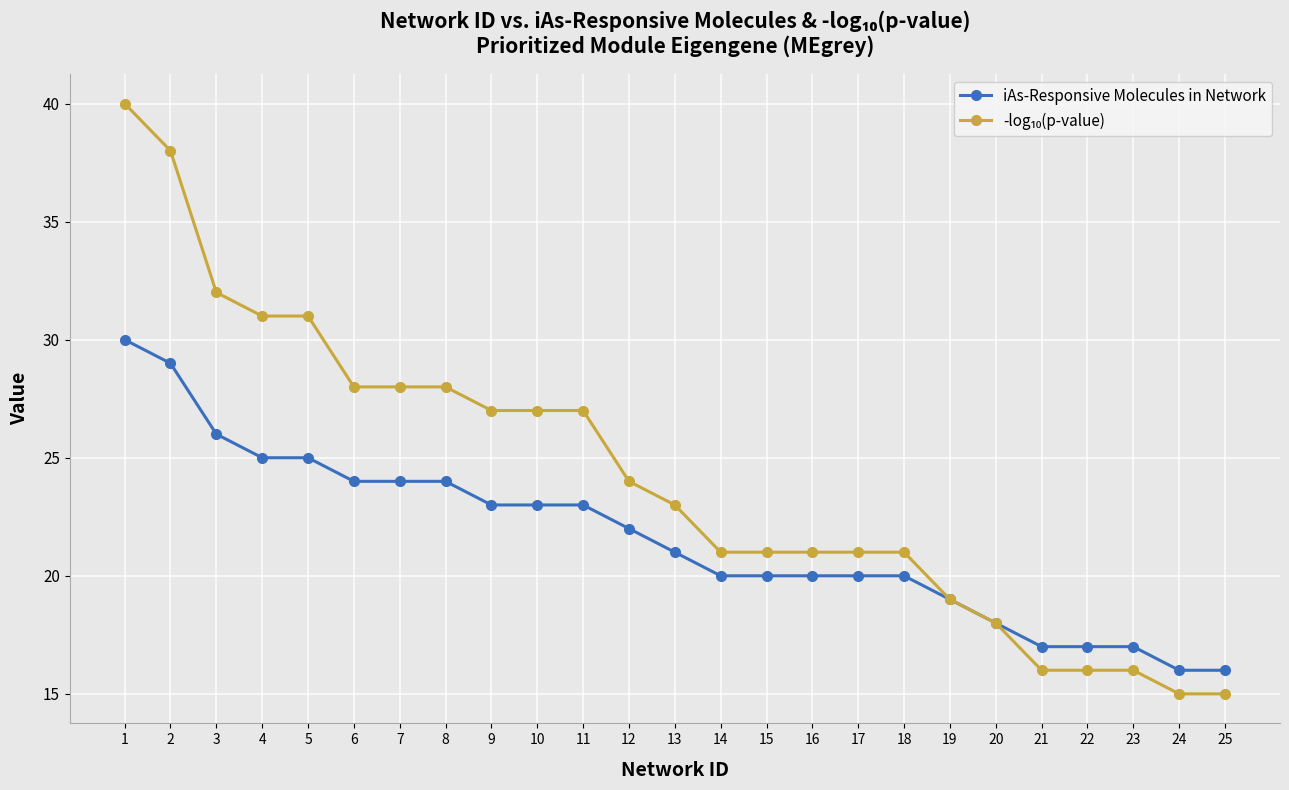

What is the greatest value displayed?

40